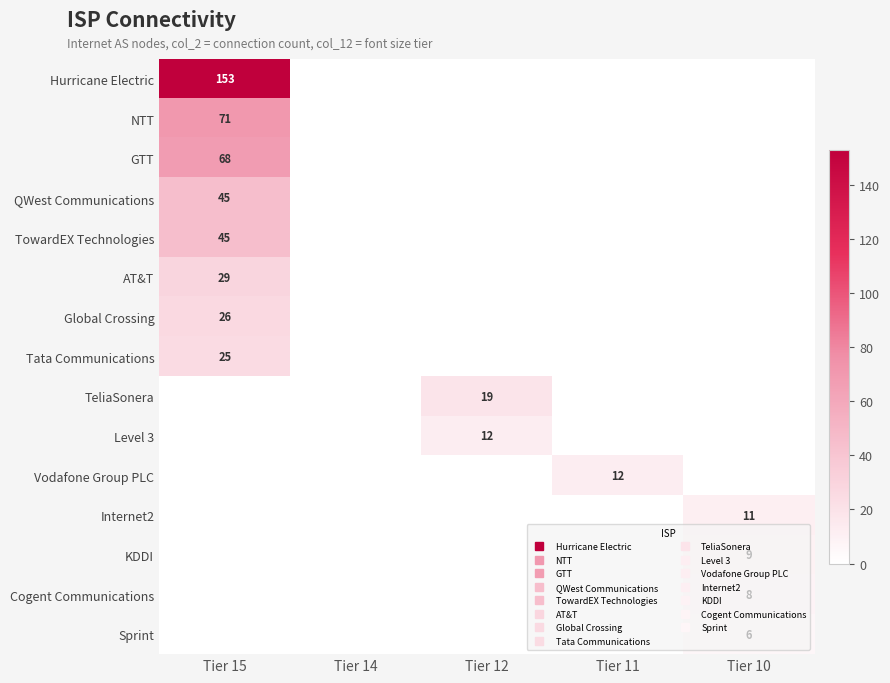

At which label is KDDI closest to 4?

Tier 15